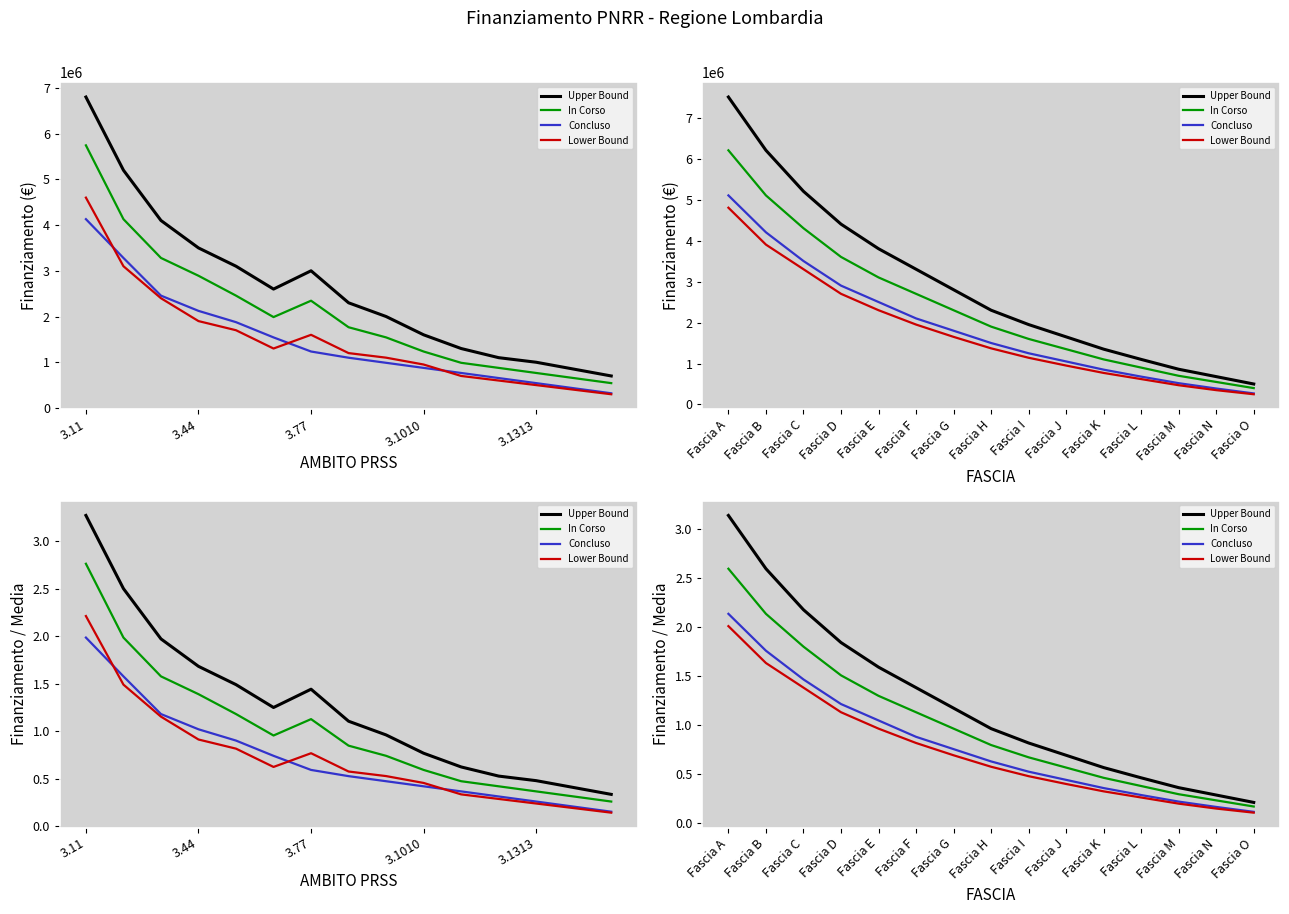

Count the number of categories in the chart.

15